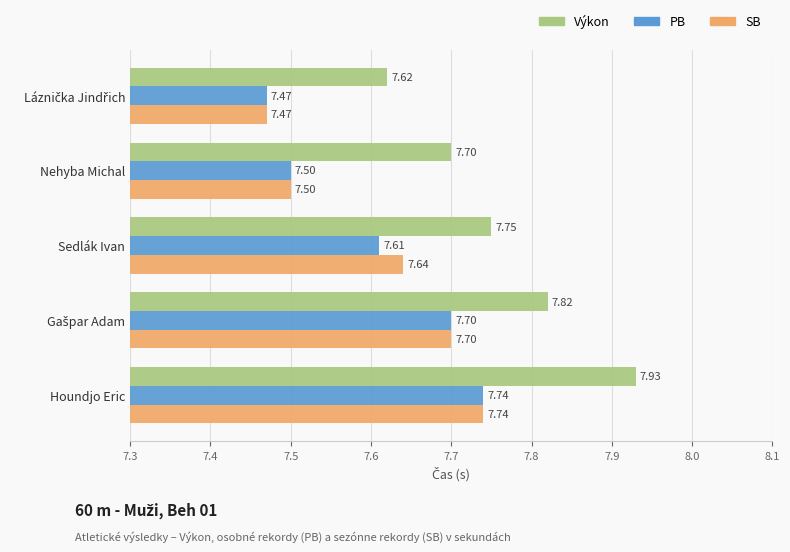

What is the difference between the maximum and minimum values in the SB series?

0.3